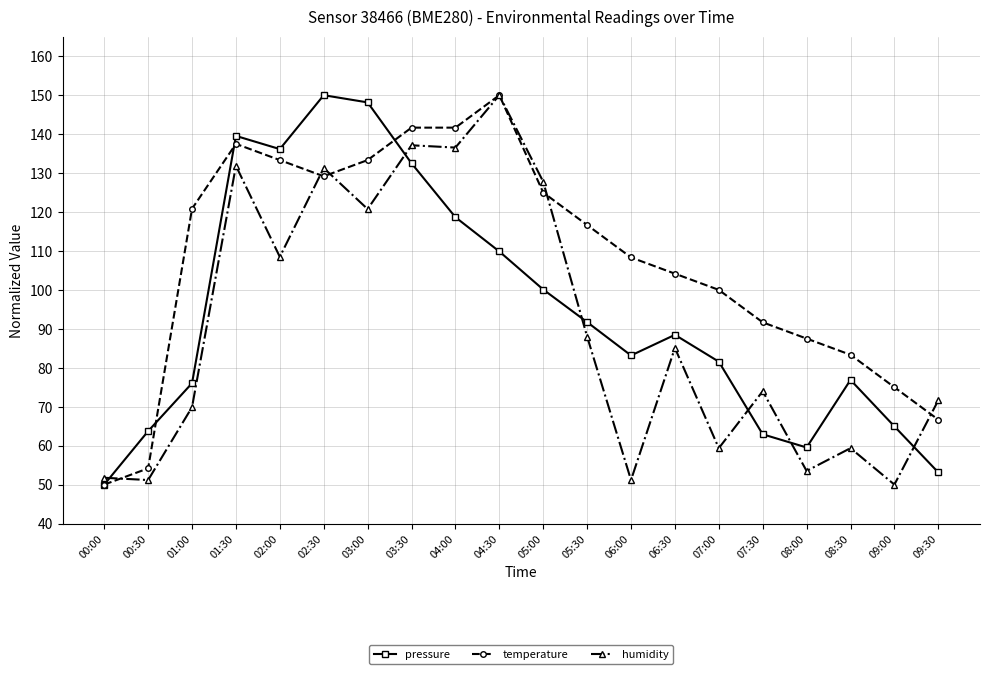

What is the difference between the highest and lowest values at 01:30?

7.7